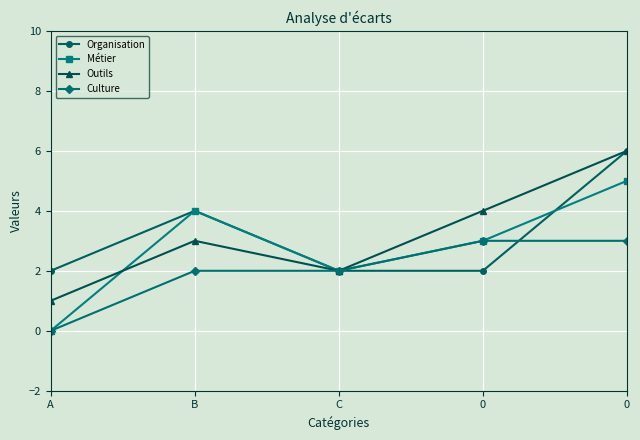

True or false: Outils has a value of 3 at B.

True